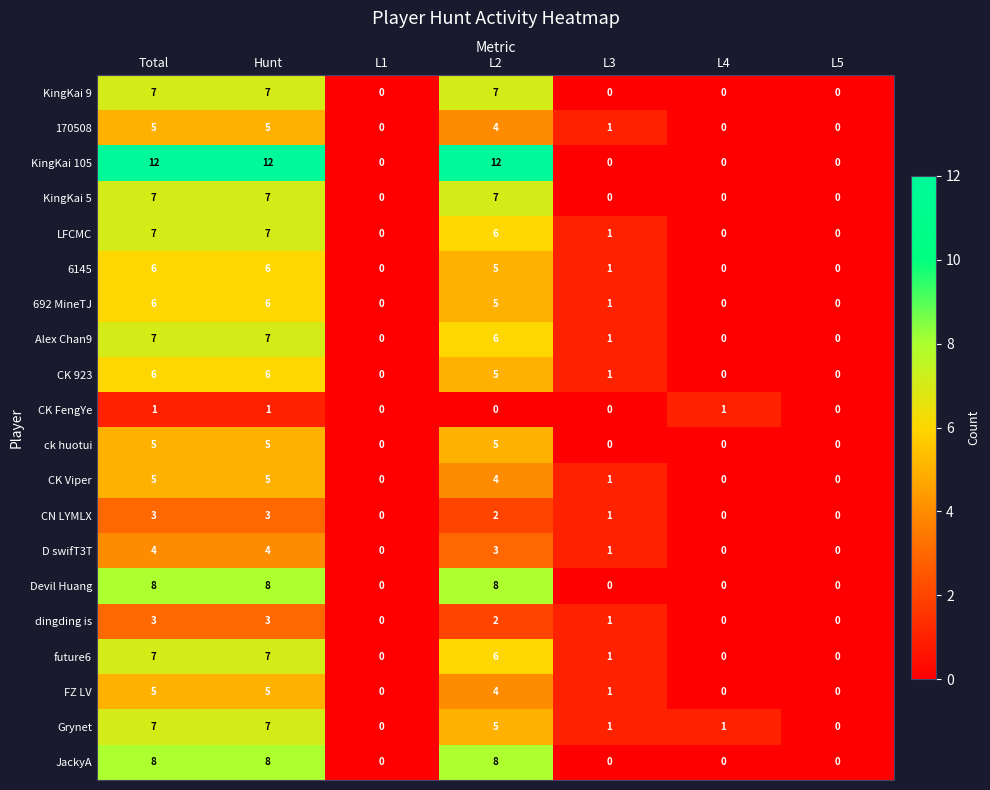

The value of CK FengYe at L3 is -1. True or false?

False